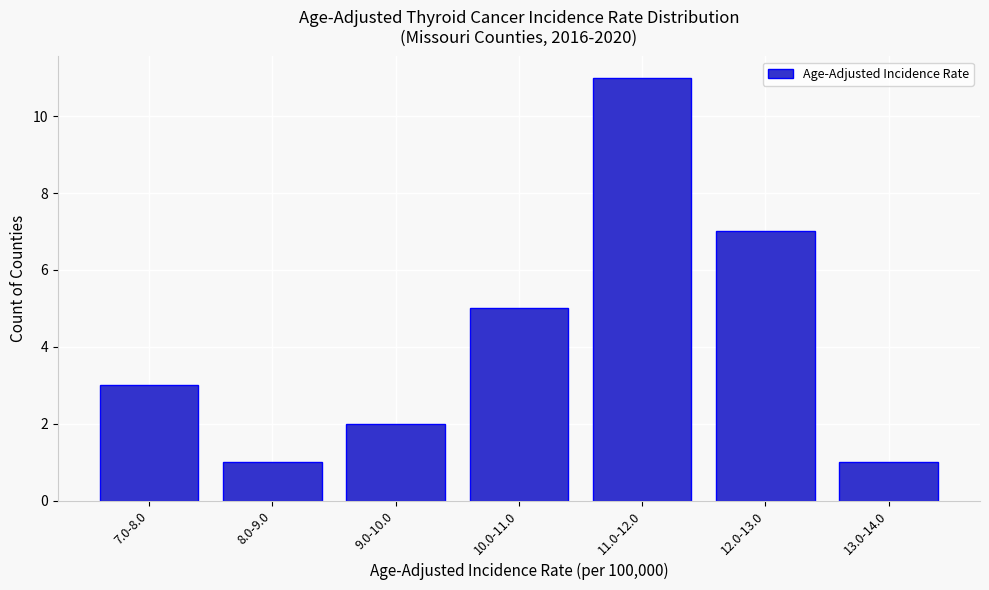

Reading right to left, transcribe all the data shown in this chart.

13.0-14.0=1	12.0-13.0=7	11.0-12.0=11	10.0-11.0=5	9.0-10.0=2	8.0-9.0=1	7.0-8.0=3